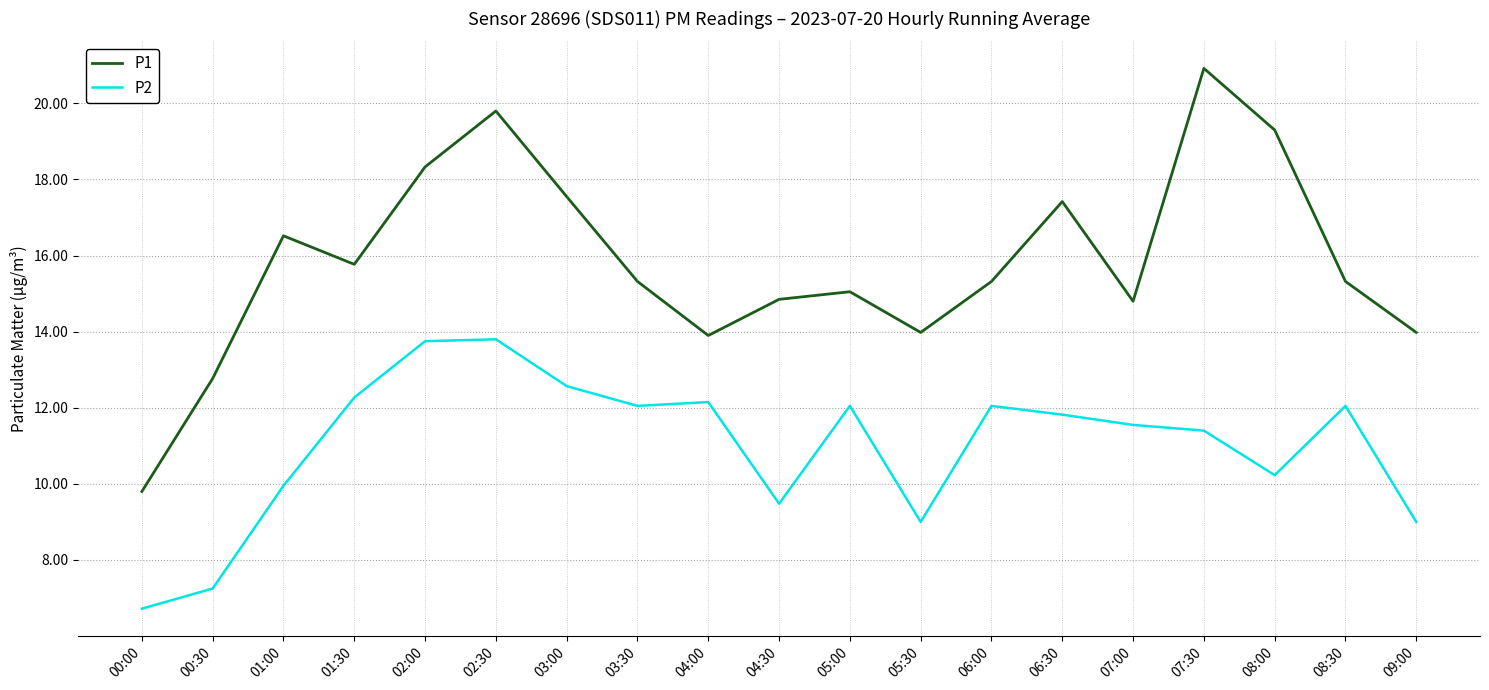

True or false: P2 and P1 intersect in this chart.

False